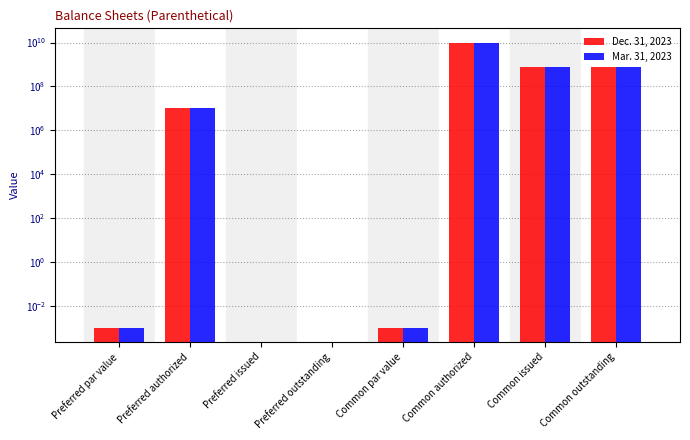

What is the difference between the maximum and minimum values in the Mar. 31, 2023 series?

10000000000.0